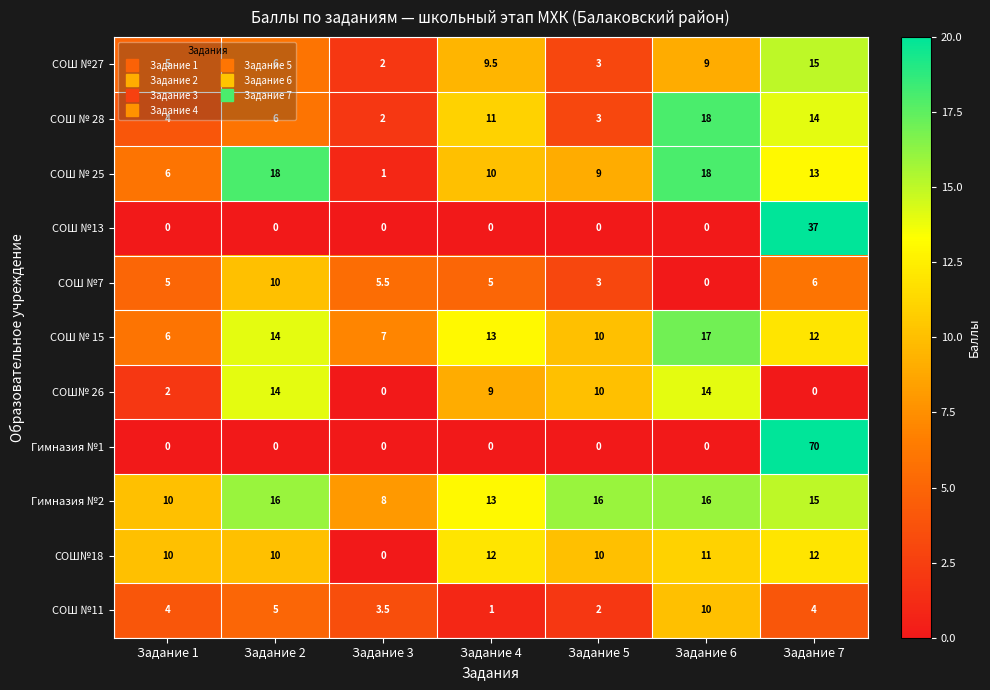

At which category is the sum across all series the highest?

Задание 7